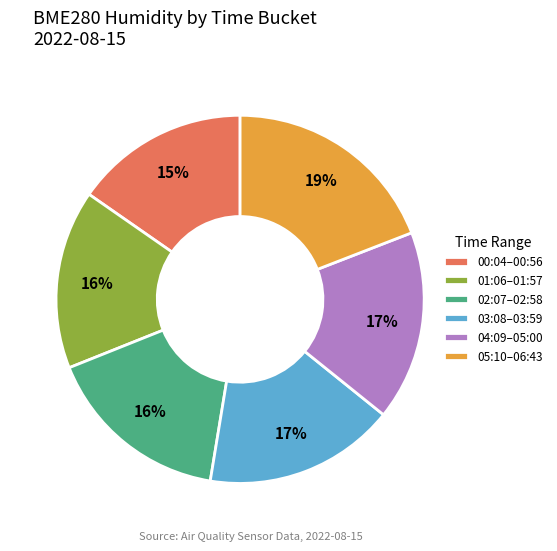

To the nearest percent, what is the difference between the largest and smallest slice percentages?

4%